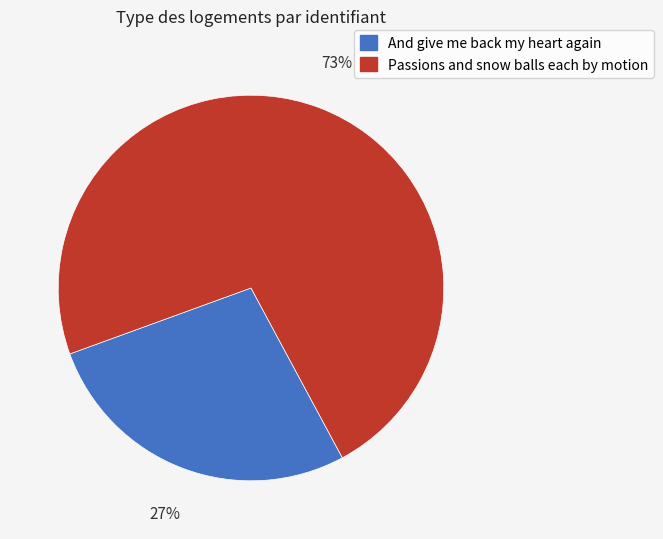

Rank the categories by value from highest to lowest.

Passions and snow balls each by motion, And give me back my heart again